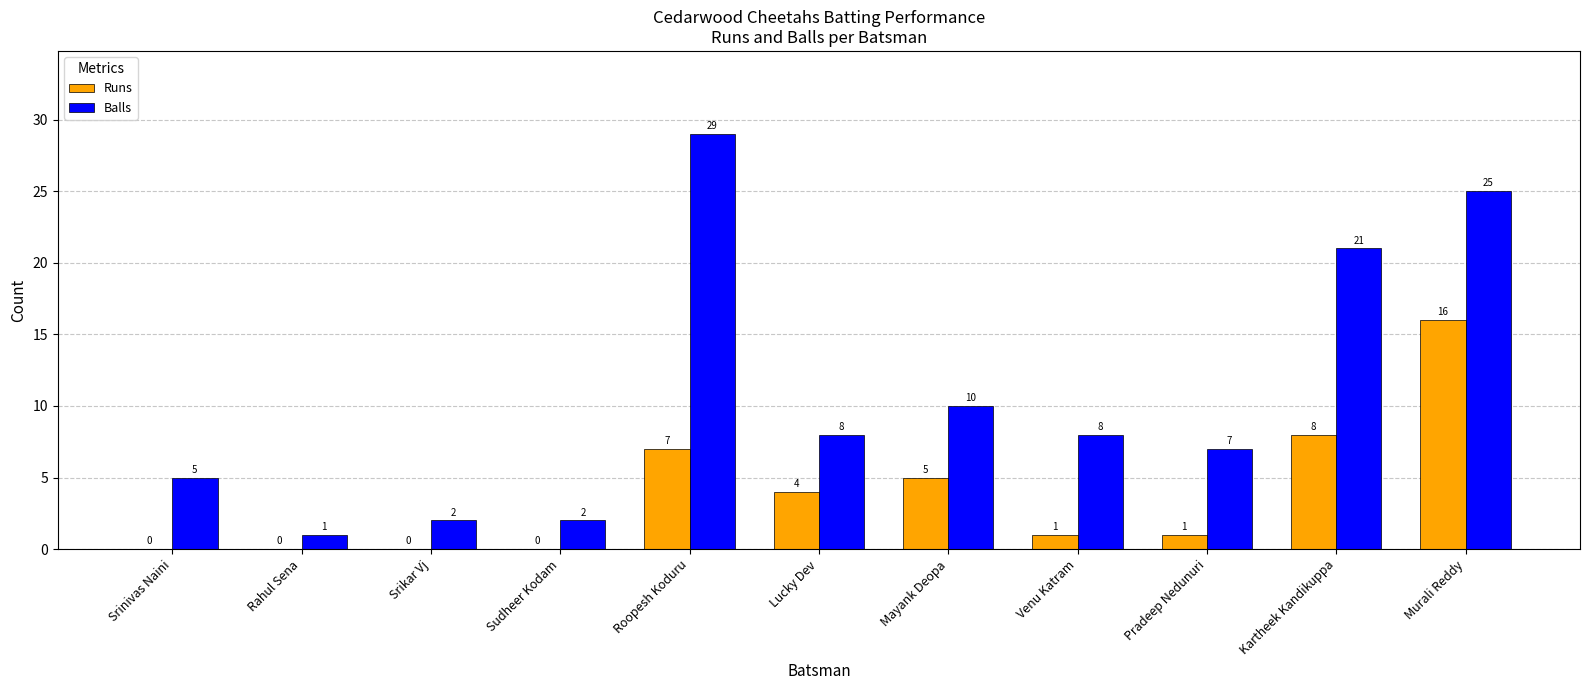

Reading left to right, extract all data points from this chart.

Runs: Srinivas Naini=0	Rahul Sena=0	Srikar Vj=0	Sudheer Kodam=0	Roopesh Koduru=7	Lucky Dev=4	Mayank Deopa=5	Venu Katram=1	Pradeep Nedunuri=1	Kartheek Kandikuppa=8	Murali Reddy=16
Balls: Srinivas Naini=5	Rahul Sena=1	Srikar Vj=2	Sudheer Kodam=2	Roopesh Koduru=29	Lucky Dev=8	Mayank Deopa=10	Venu Katram=8	Pradeep Nedunuri=7	Kartheek Kandikuppa=21	Murali Reddy=25